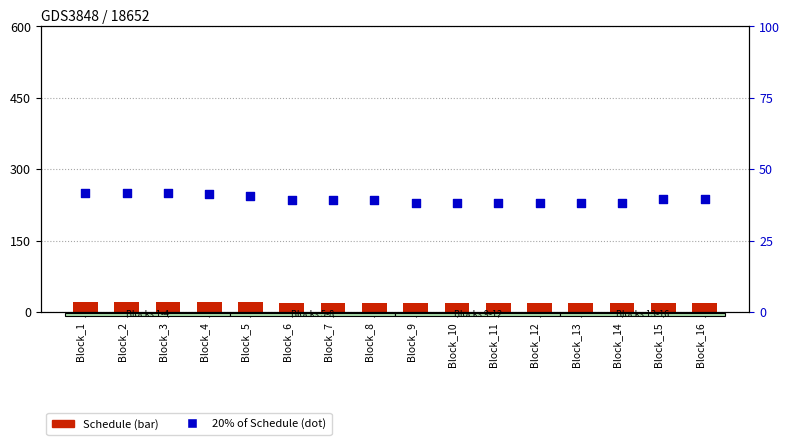

Which series has the widest spread of Y values?

20% of Schedule